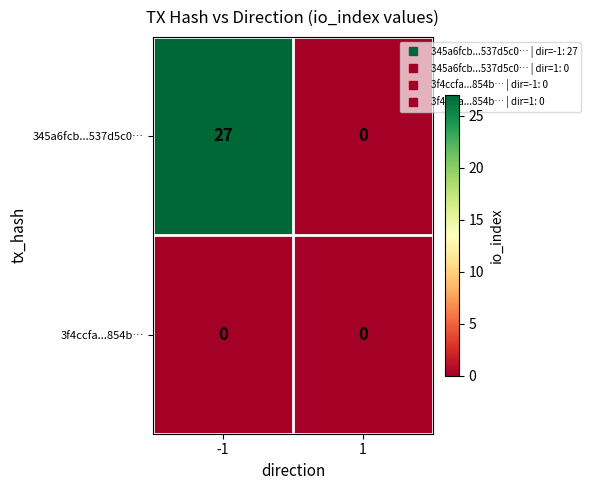

List the series in order of their overall mean, highest first.

345a6fcb...537d5c0…, 3f4ccfa...854b…